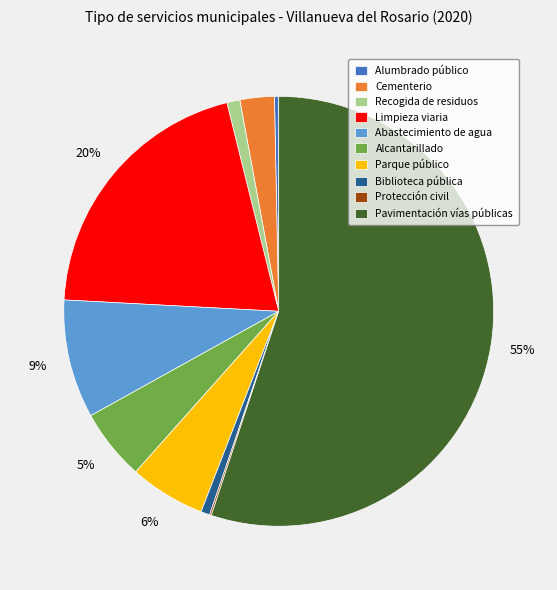

Which category has the biggest portion of the pie?

Pavimentación vías públicas